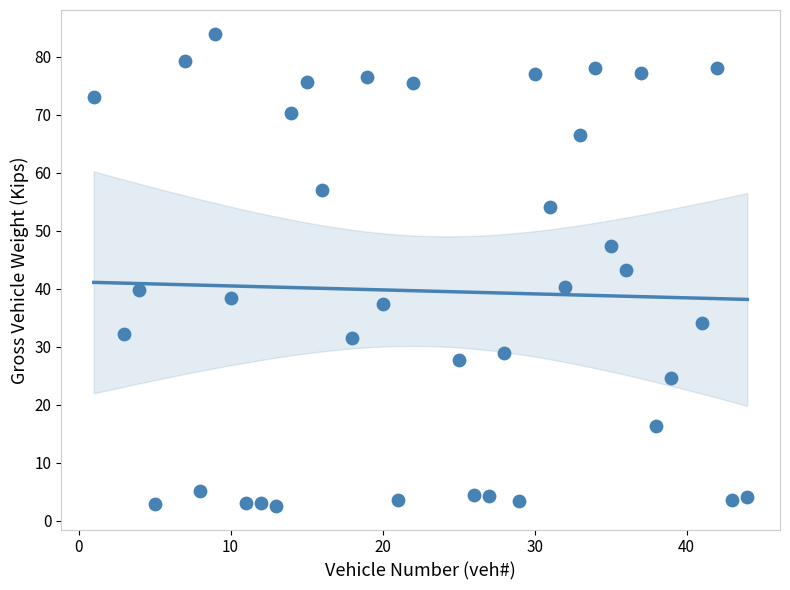

What is the range of Y values (max minus min)?

81.4